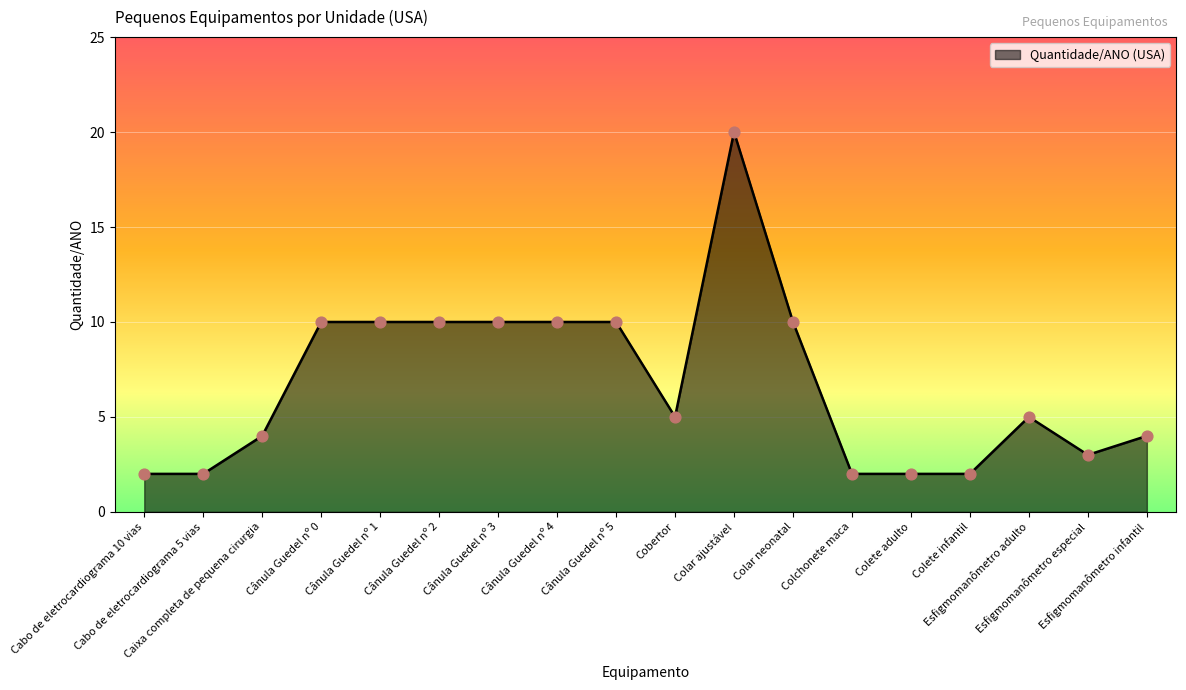

Approximately how many times larger is the value at Cabo de eletrocardiograma 10 vias compared to Cânula Guedel nº 4?

0.2